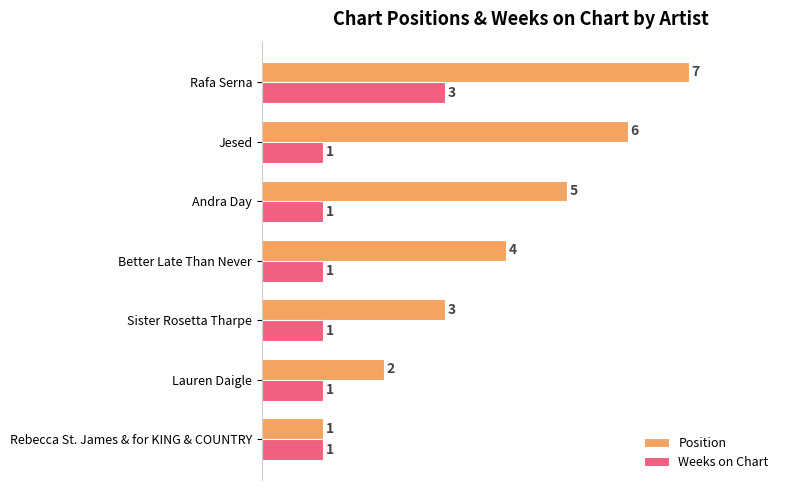

Count the Weeks on Chart values in the range 1 to 2.

6